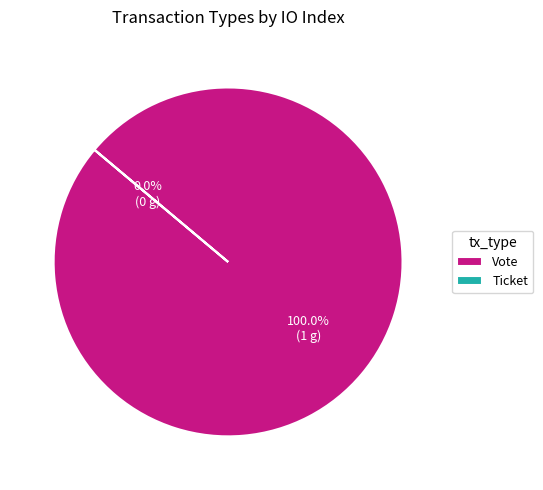

To the nearest percent, what is the average slice percentage?

50%